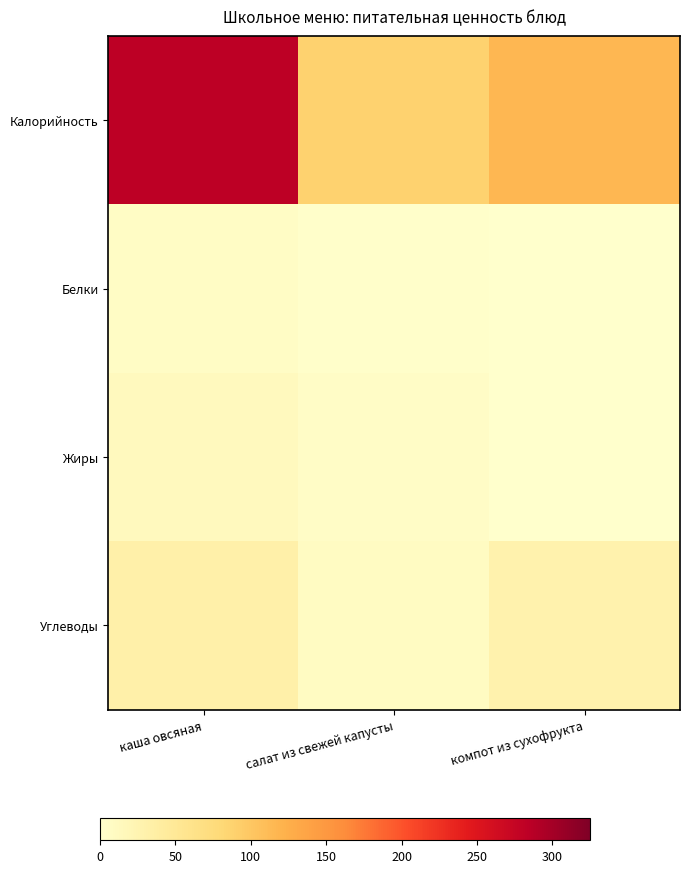

At which category does the chart reach its minimum across all series?

компот из сухофрукта